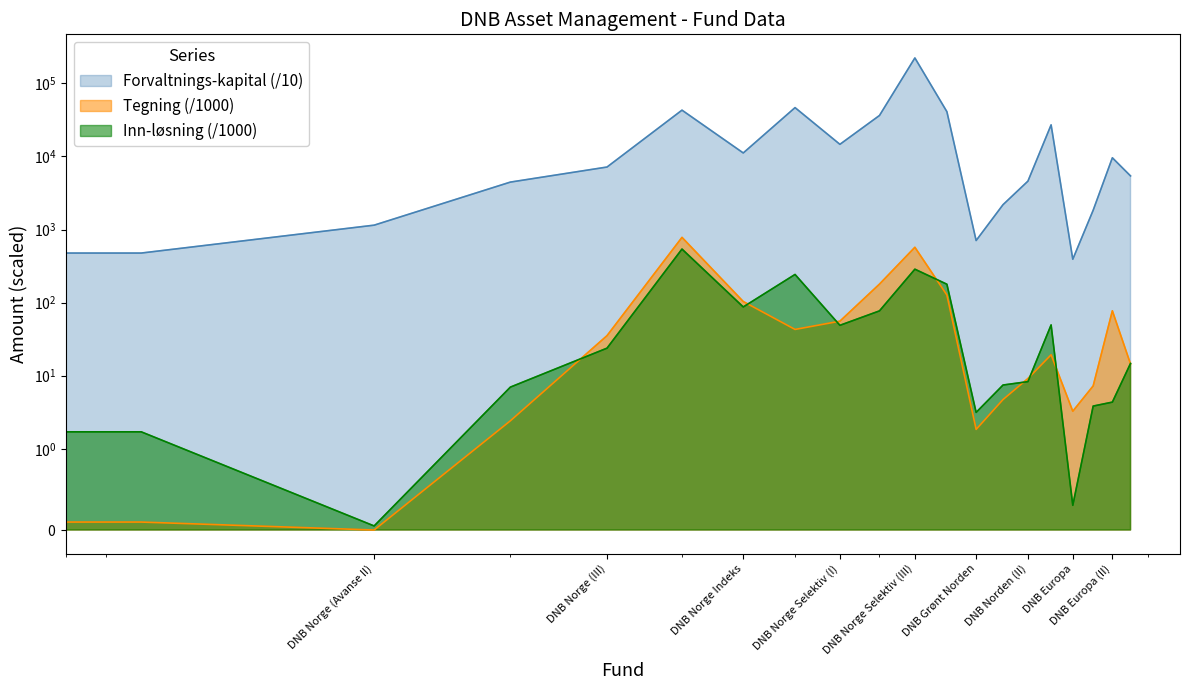

The value of Inn-løsning at DNB Europa (II) is 4.4. True or false?

True